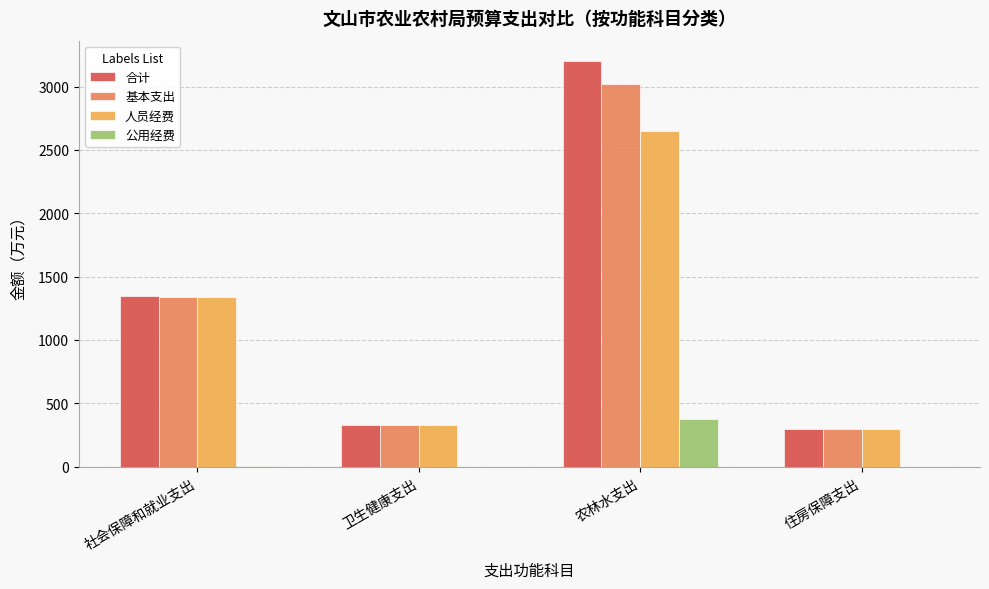

Which series changed the most between 社会保障和就业支出 and 农林水支出?

合计